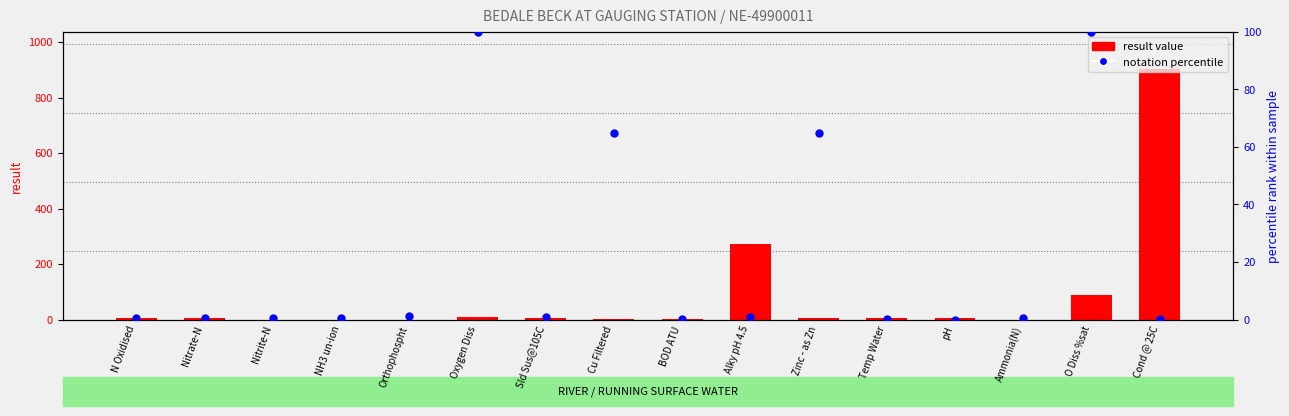

What is the total value across all series at Zinc - as Zn?

70.3